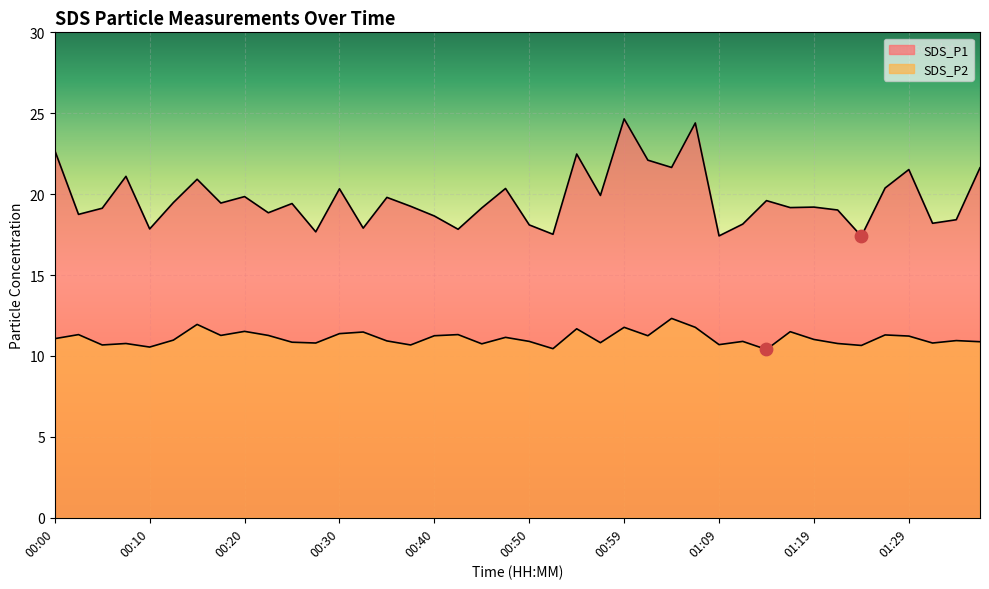

What is the total value across all series at 00:17?

30.7